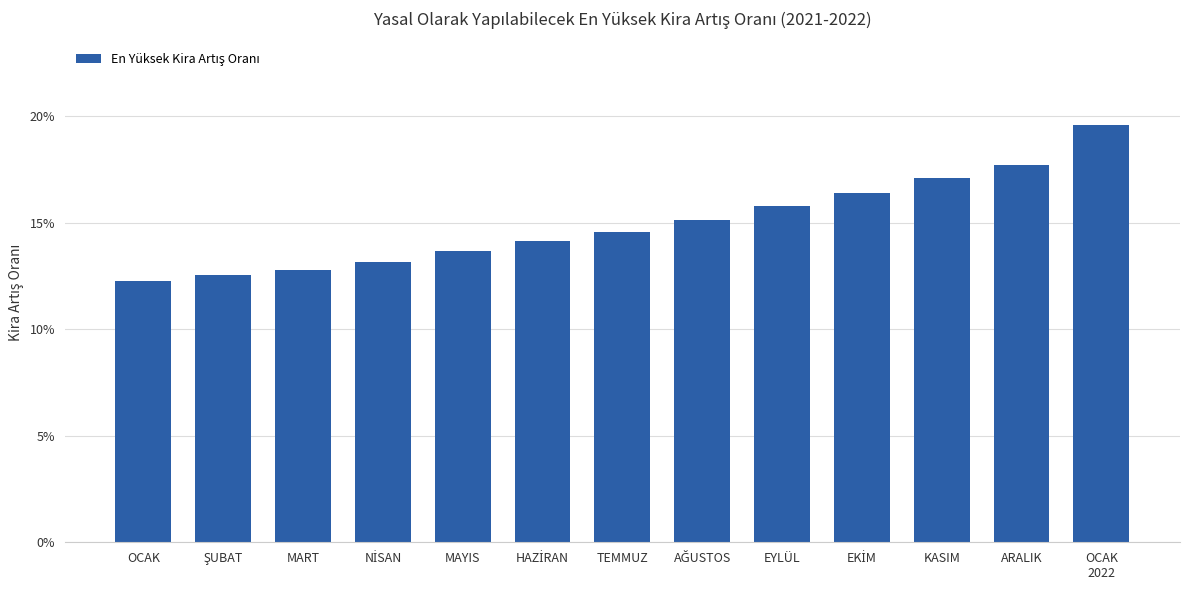

What position from the left is OCAK
2022?

13